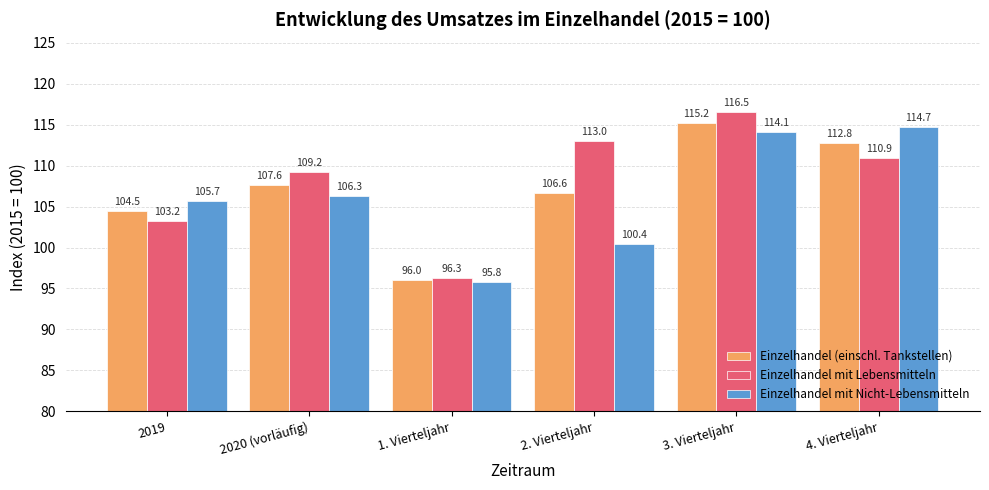

How many data points in Einzelhandel mit Nicht-Lebensmitteln are above 106?

3